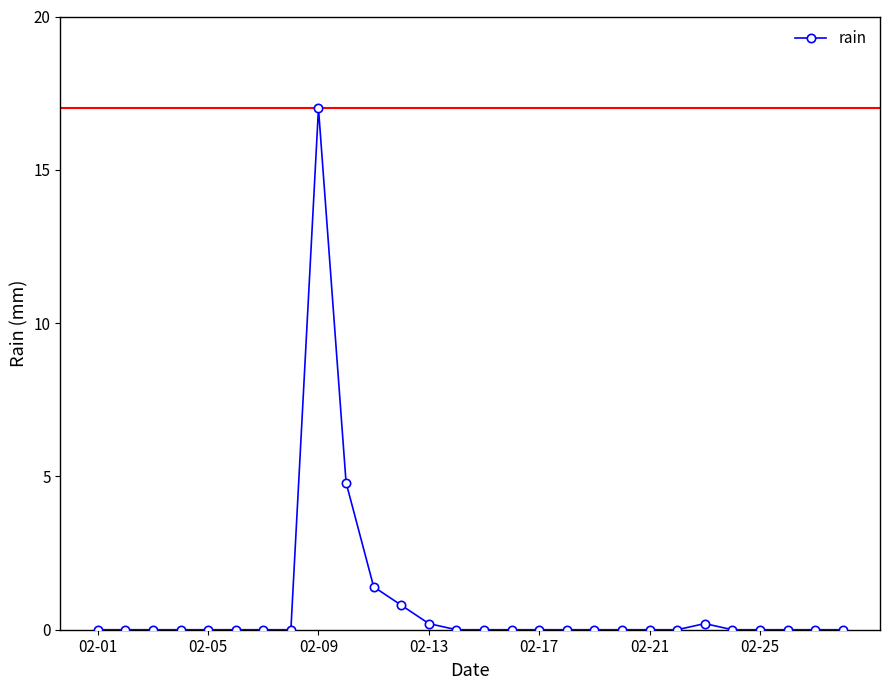

What is the maximum value shown in the chart?

17.0